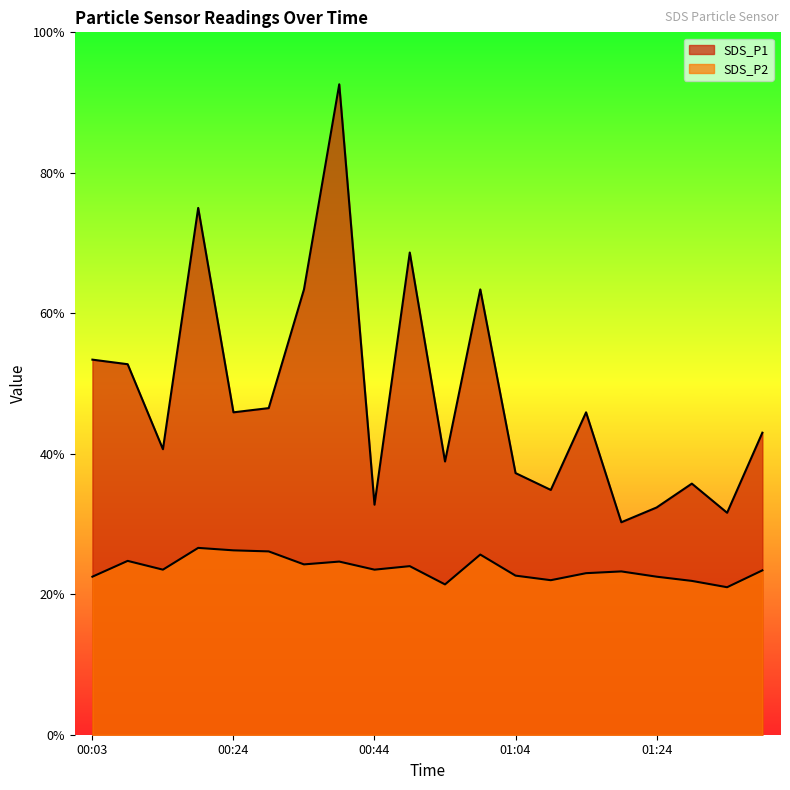

At 00:18, list the series in order from largest to smallest.

SDS_P1, SDS_P2